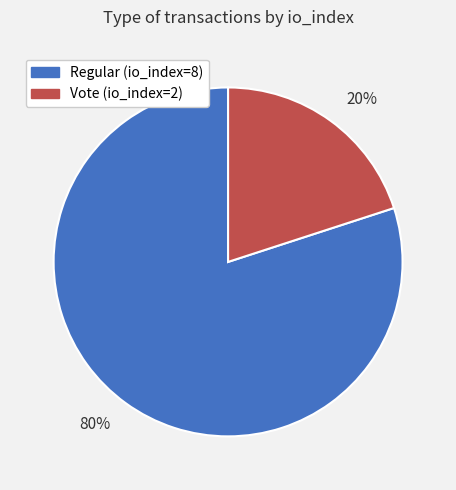

Approximately how many times larger is the value at 80% compared to 20%?

4.0